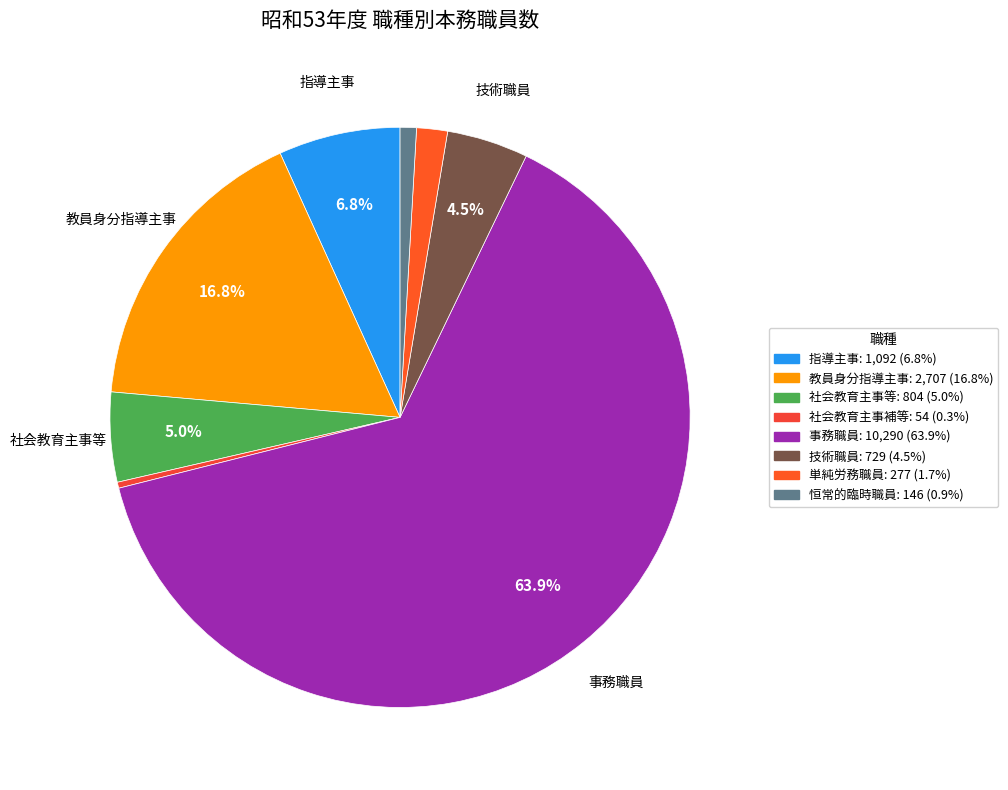

Combined, what portion of the pie is 恒常的臨時職員 and 技術職員?

5.4%